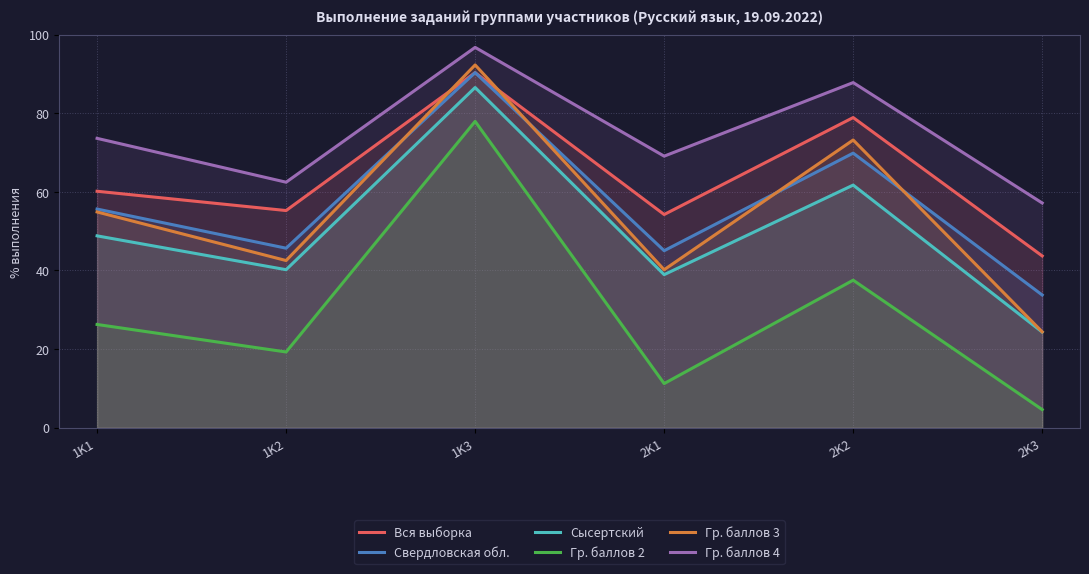

At which label does Вся выборка first exceed 60?

1K1